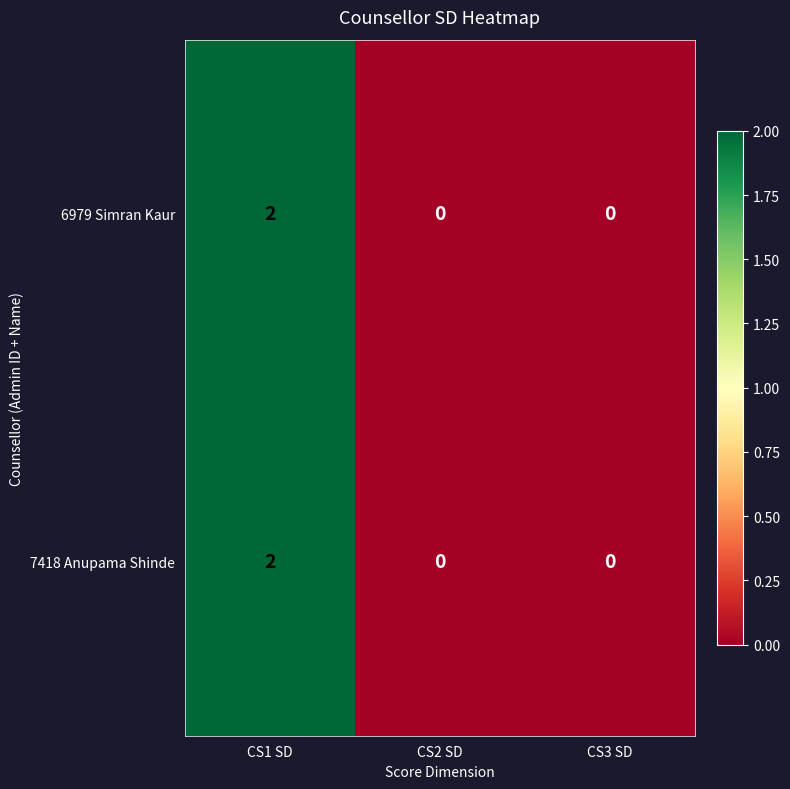

At which category is the sum across all series the highest?

CS1 SD